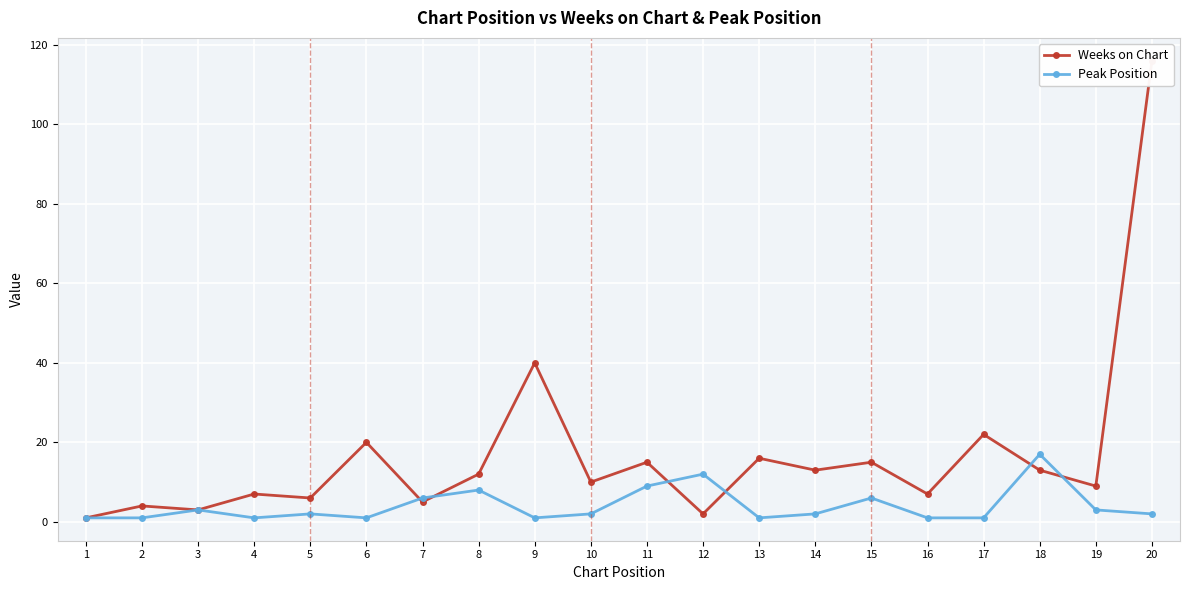

At which label does Peak Position first exceed 2?

3